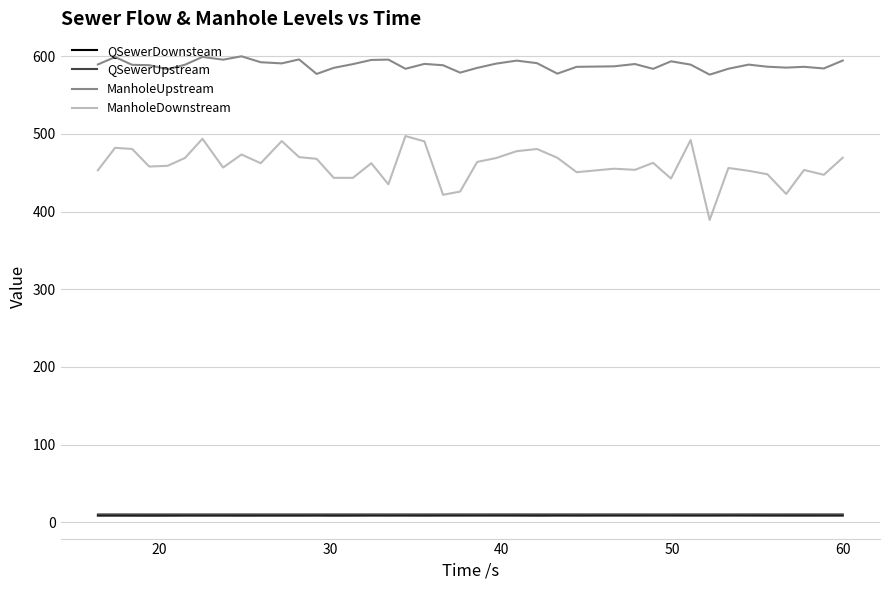

Which series has the largest total across all categories?

ManholeUpstream